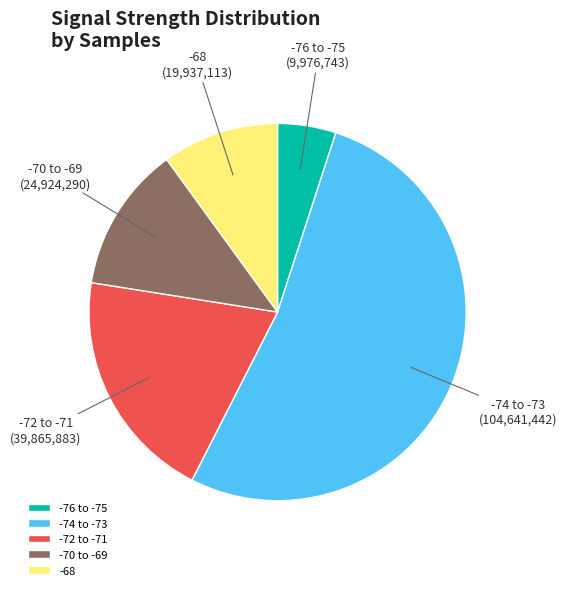

Is there any slice that represents more than half of the pie?

Yes